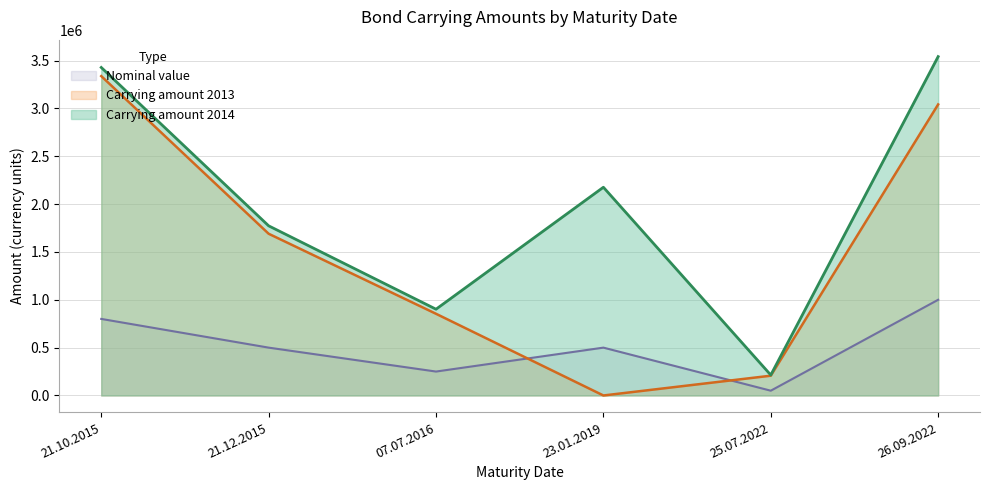

Where is the first local minimum for Carrying amount 2014?

07.07.2016